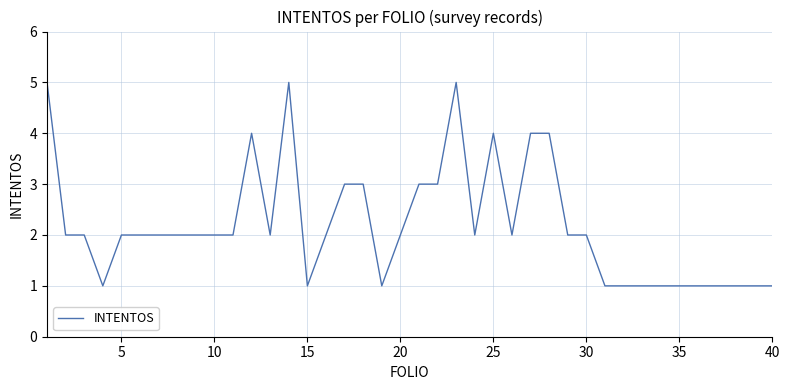

What is the difference between the maximum and minimum values?

4